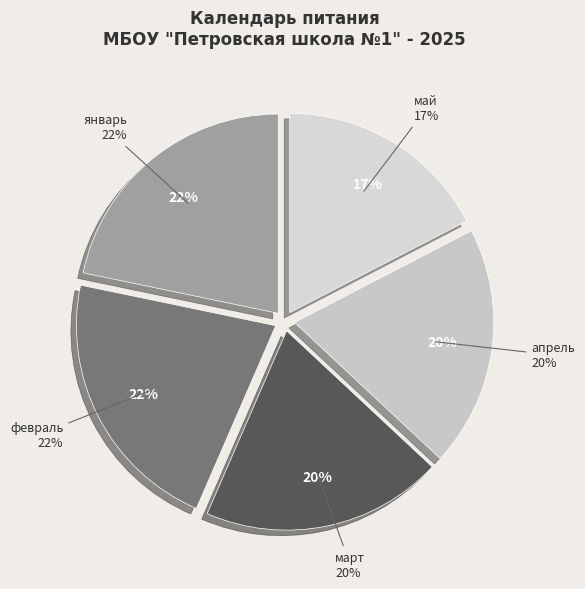

What portion of the pie excludes май?

82.6%